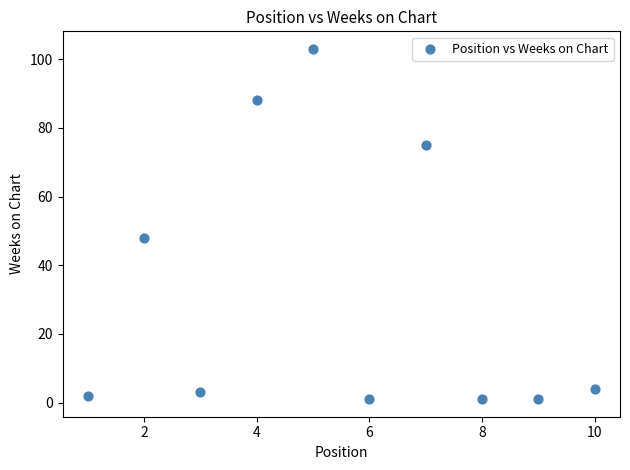

What Y value in the scatter plot is closest to 52?

48